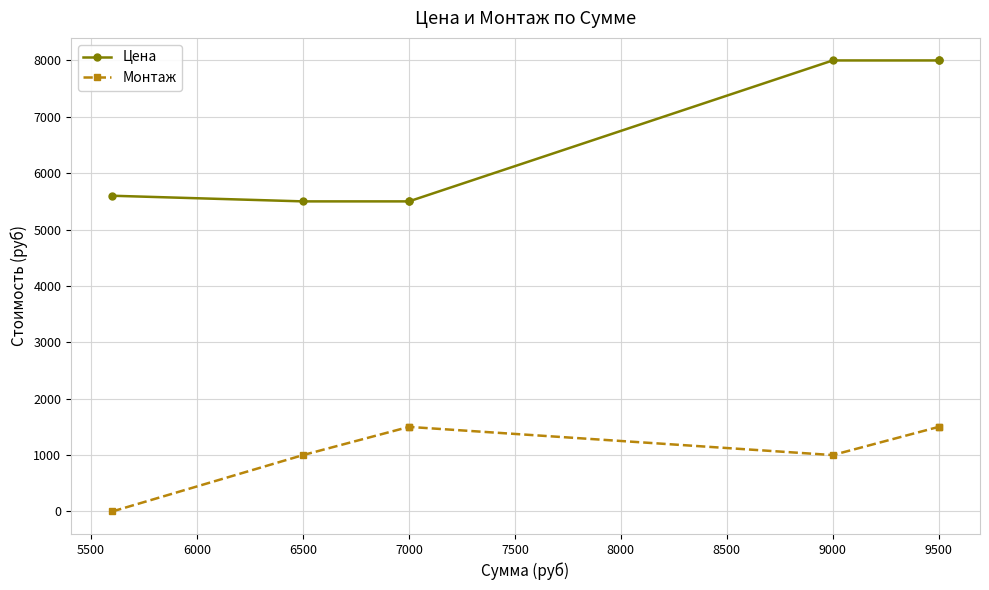

What are all the series names shown in the legend?

Цена, Монтаж